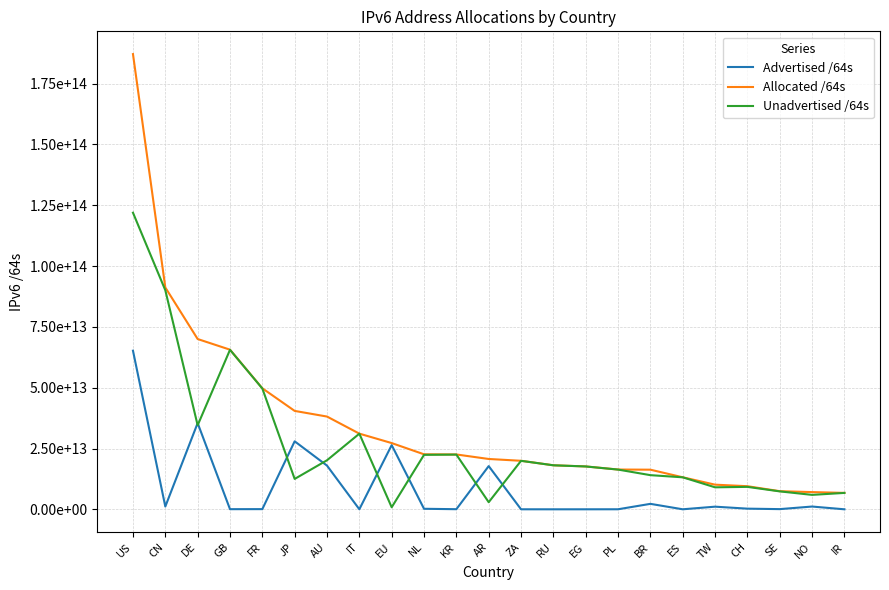

What is the difference between the Unadvertised /64s values at NO and RU?

12159044354048